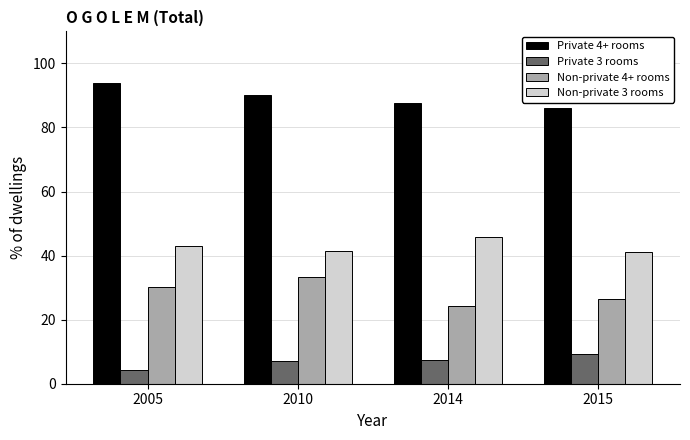

Are the bars grouped side by side (vs. stacked)?

Yes